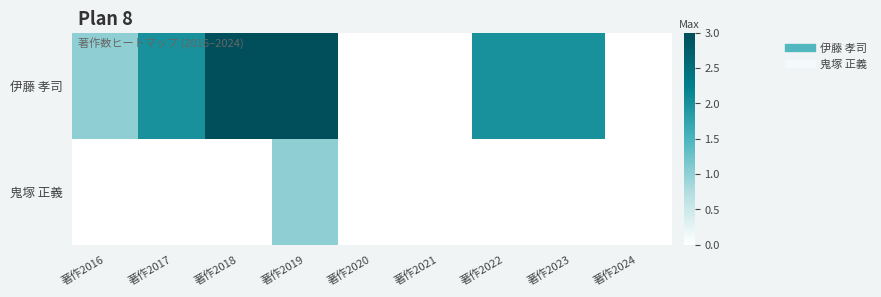

Rank the series by their maximum value, from lowest to highest.

鬼塚 正義, 伊藤 孝司